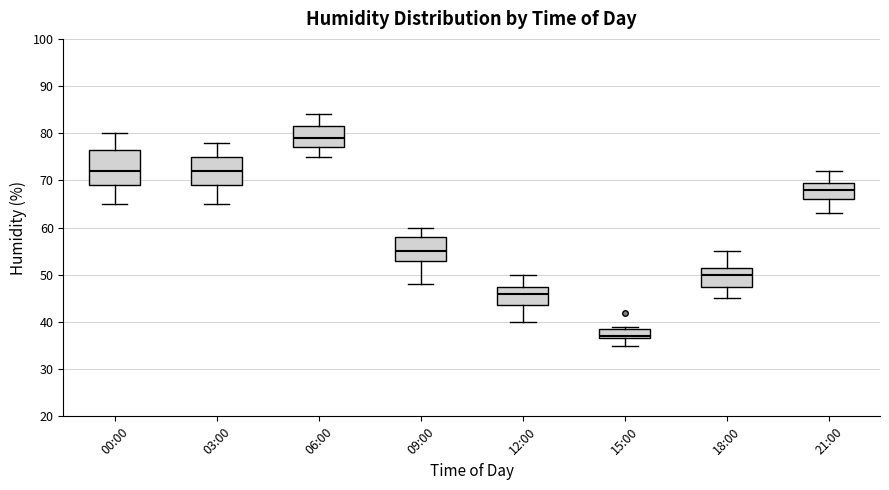

Comparing the boxes themselves (not the whiskers), which one is the tallest?

00:00